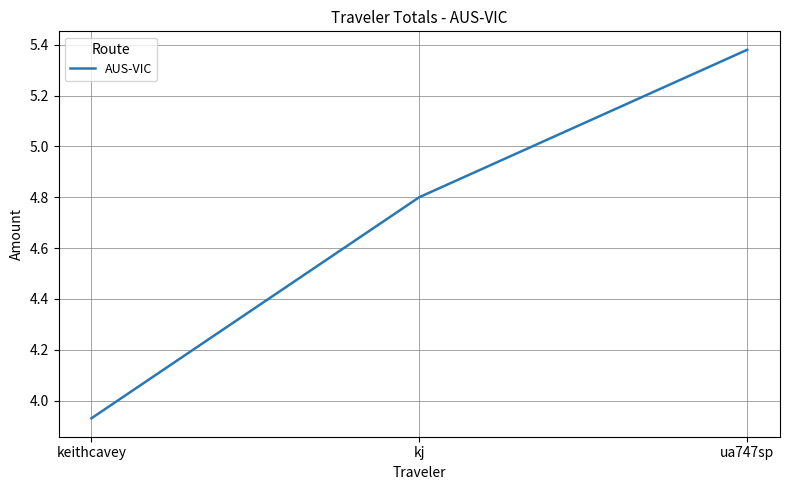

Count the values in the range 3 to 5.

2